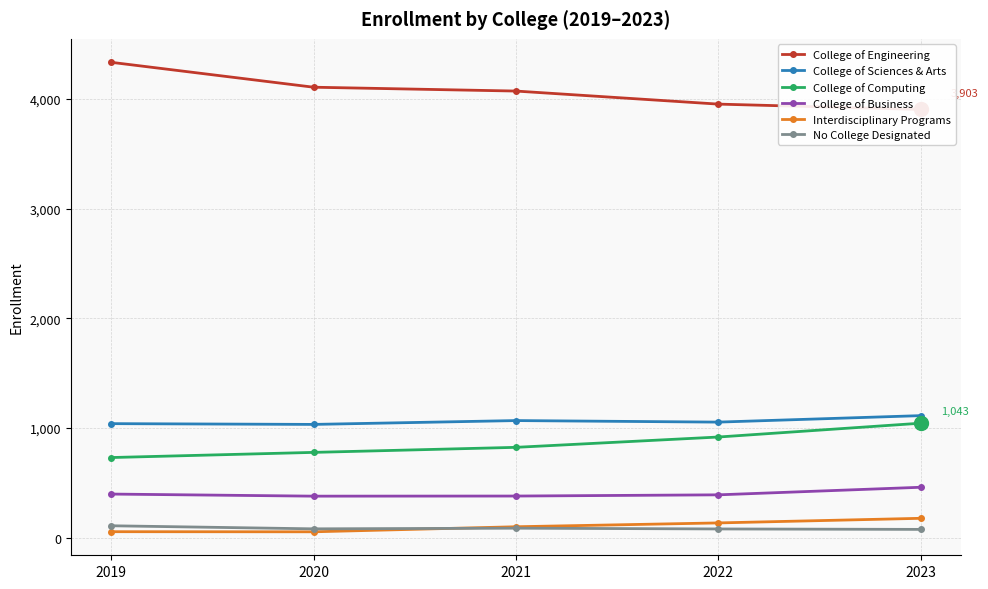

What value does the Interdisciplinary Programs series have at 2020?

53